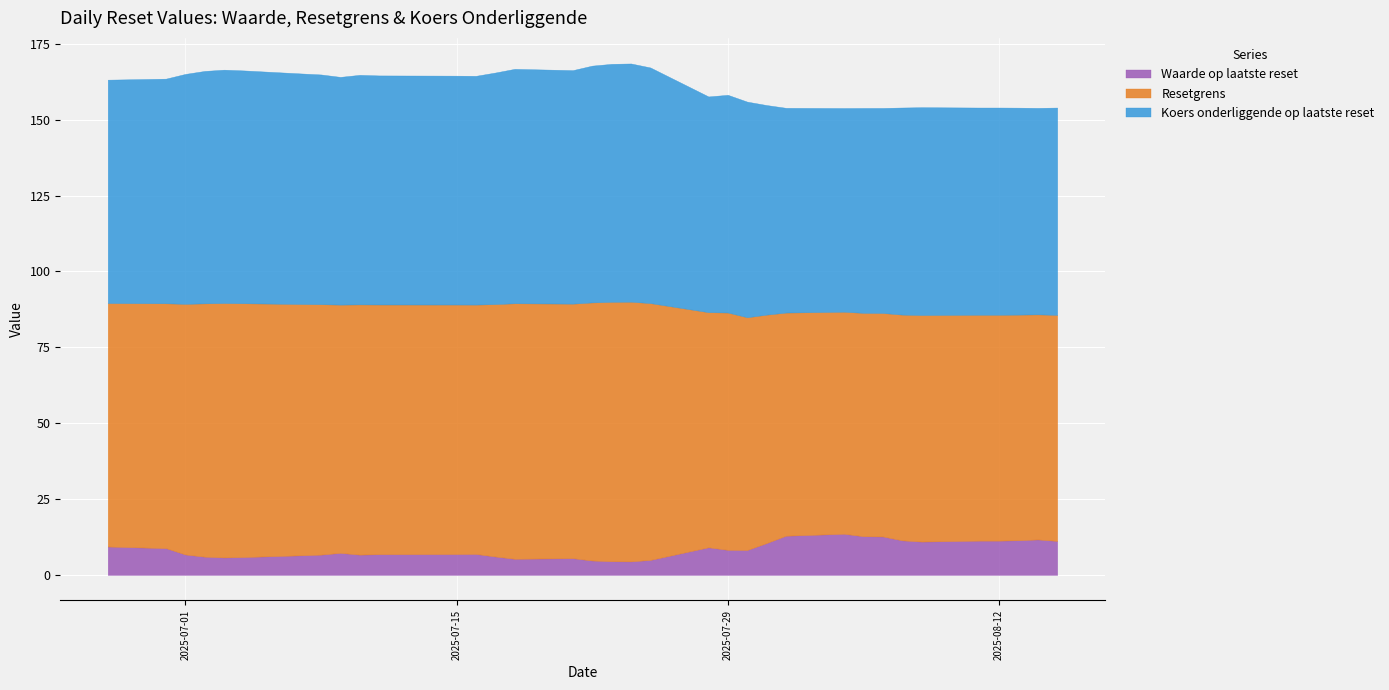

What is the difference between the maximum and minimum values in the Waarde op laatste reset series?

9.1